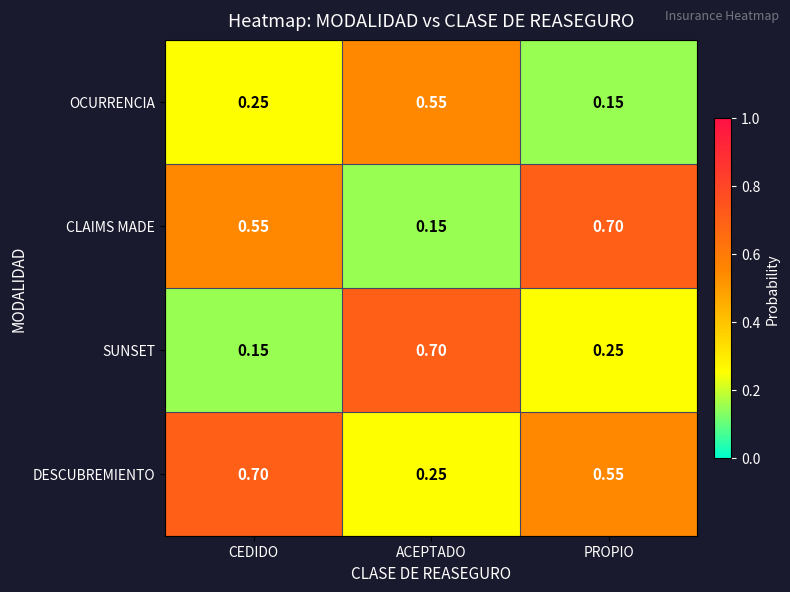

At which label does CLAIMS MADE reach its peak?

PROPIO